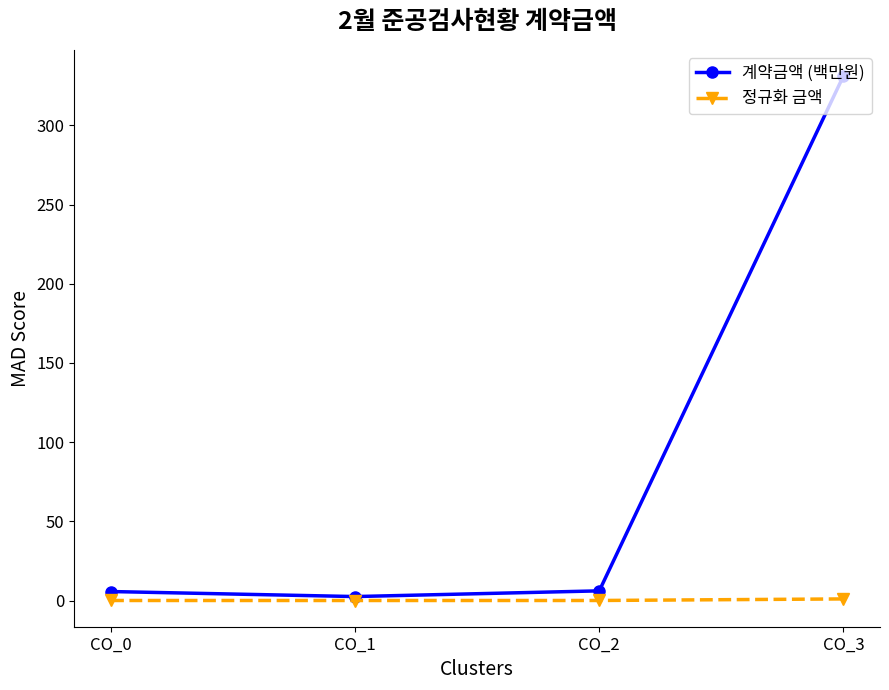

List the series in order of their overall mean, highest first.

계약금액 (백만원), 정규화 금액